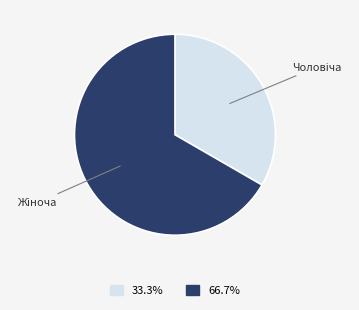

Is there any slice that represents more than half of the pie?

Yes